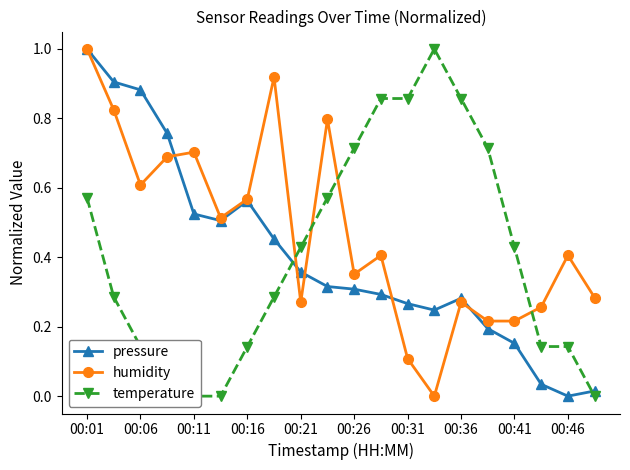

What are all the series names shown in the legend?

pressure, humidity, temperature